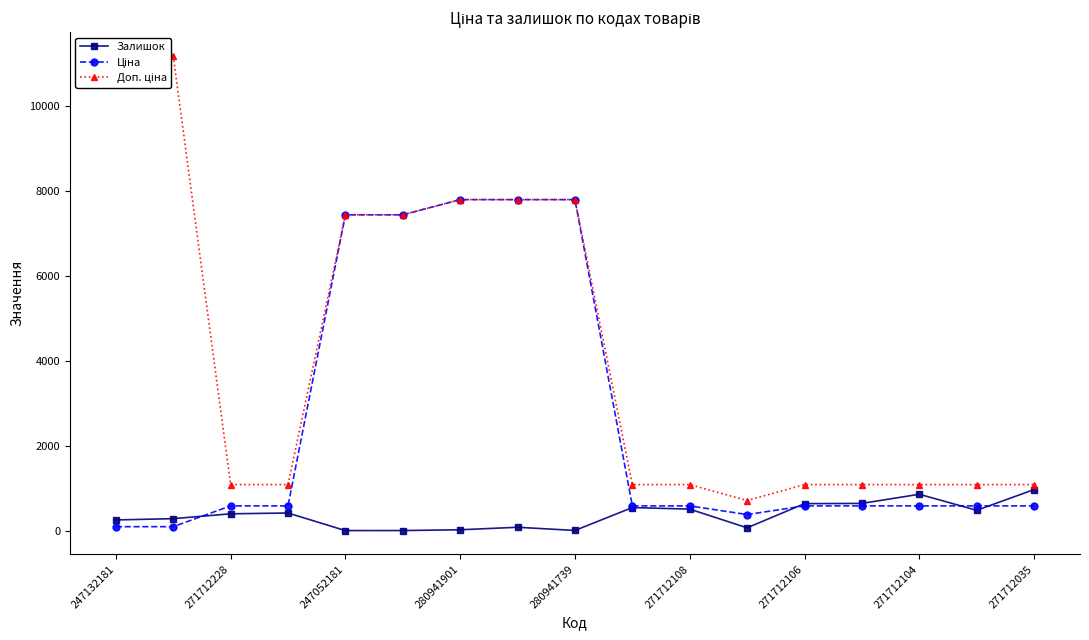

Which series ends up on top after the final intersection of Ціна and Залишок?

Залишок